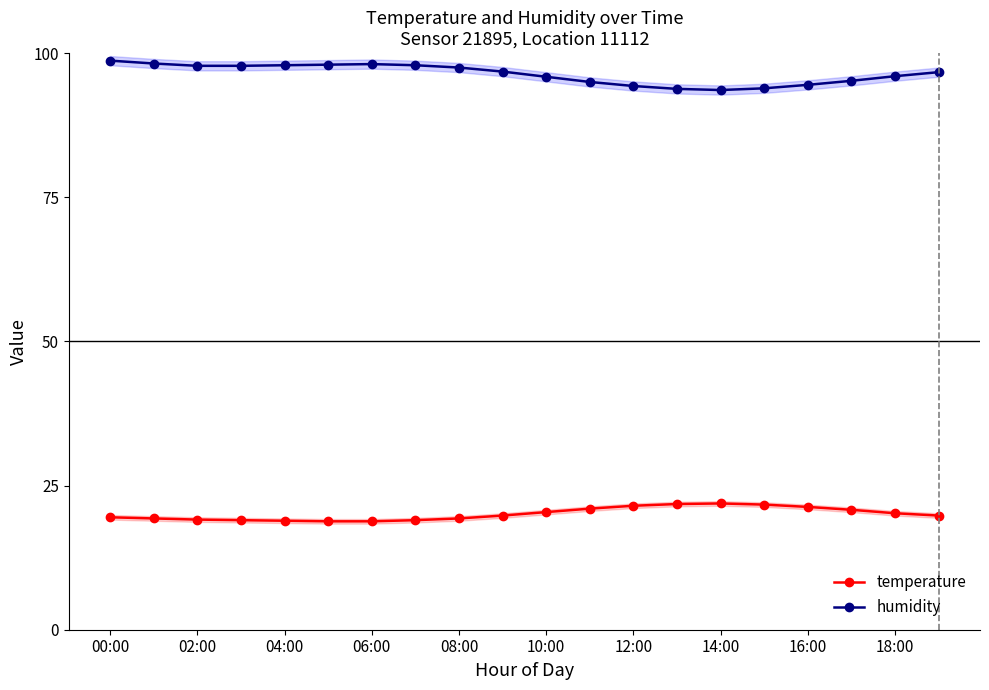

True or false: humidity and temperature cross at least once.

False